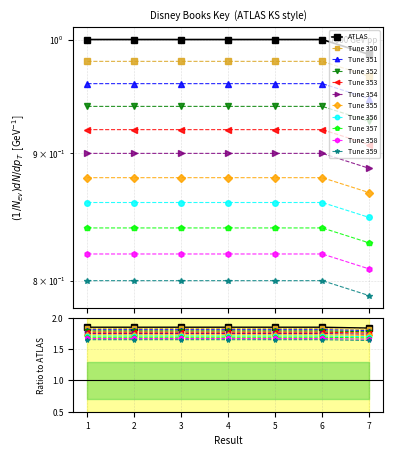

How many values are between 0 and 1?

7